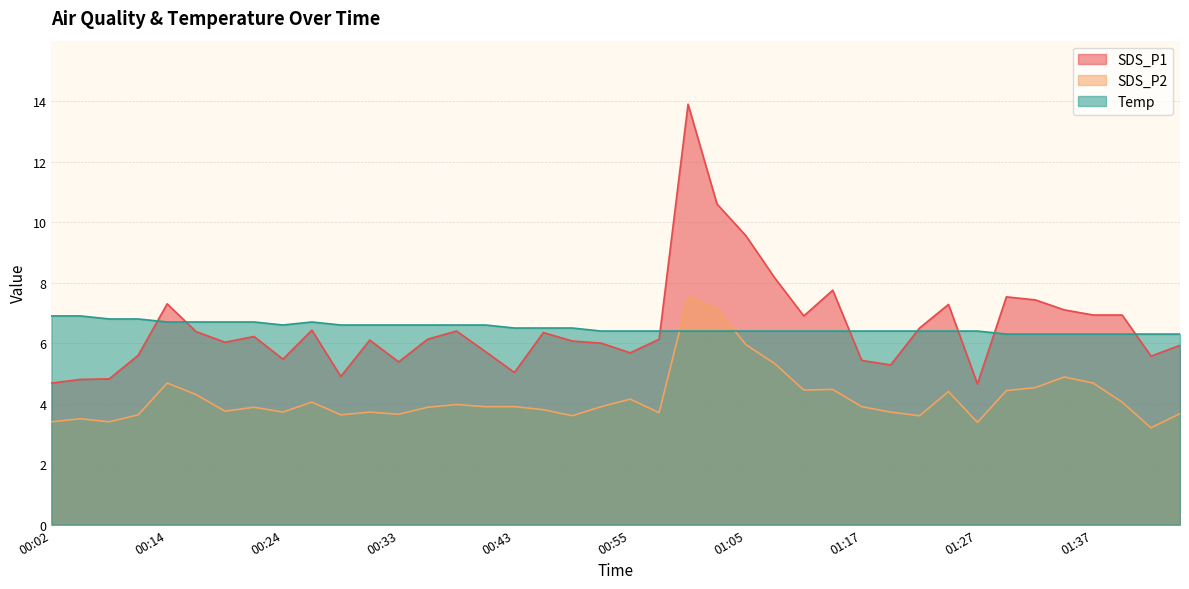

True or false: SDS_P2 and SDS_P1 intersect in this chart.

False